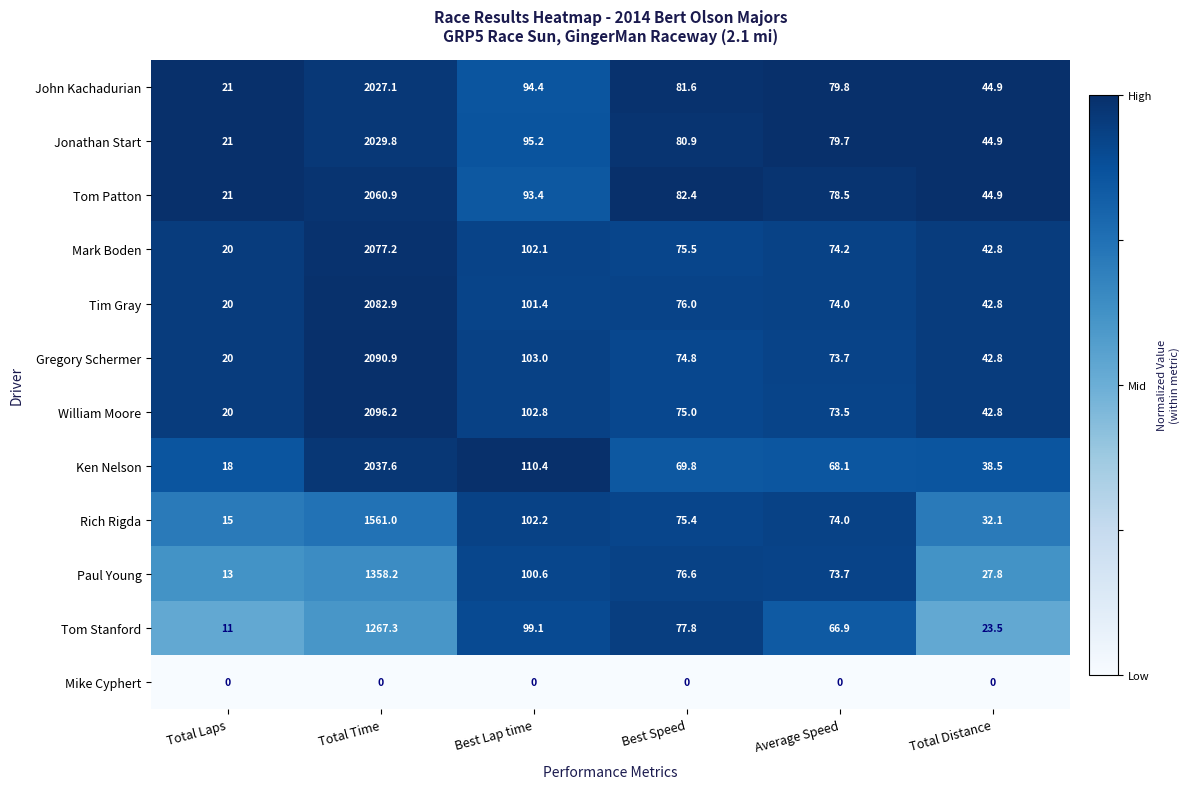

The Tom Patton series shows 78.5 at Average Speed. True or false?

True